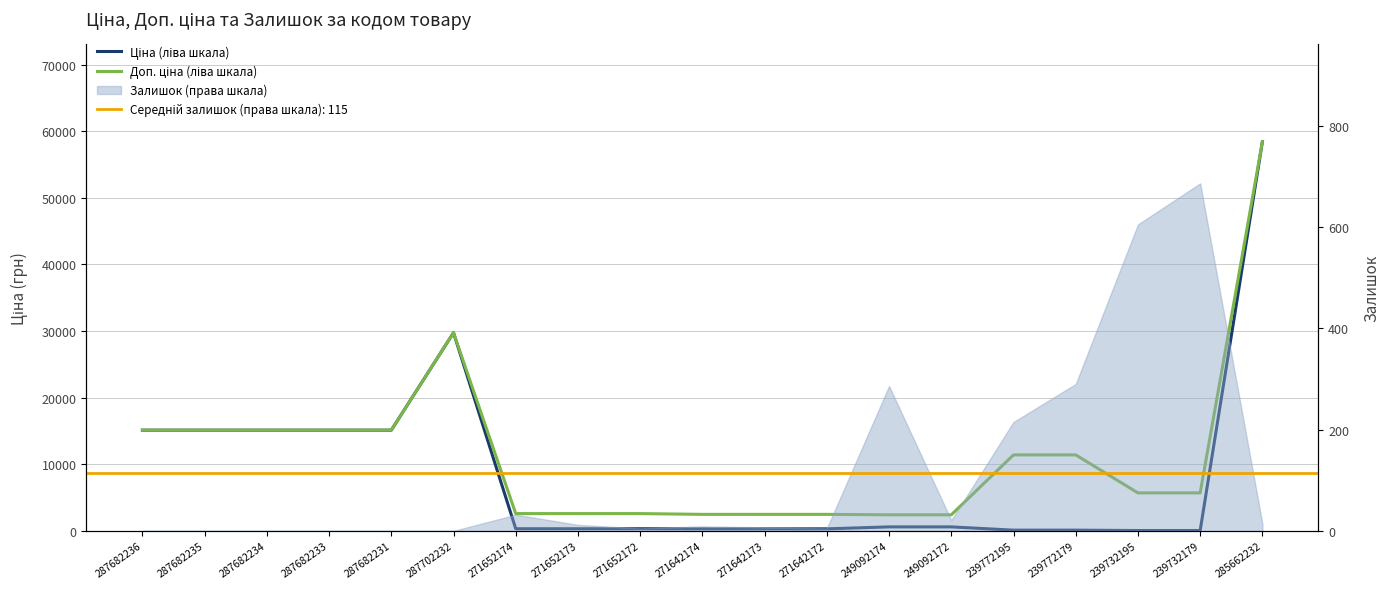

What is the minimum value for Доп. ціна (ліва шкала)?

2414.8